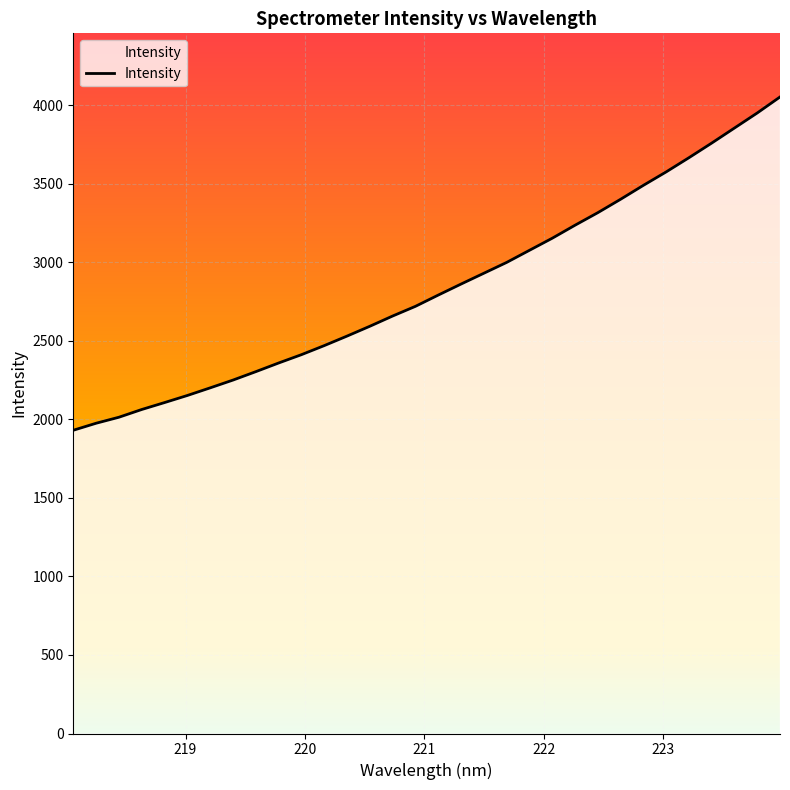

What is the average value?

2839.7